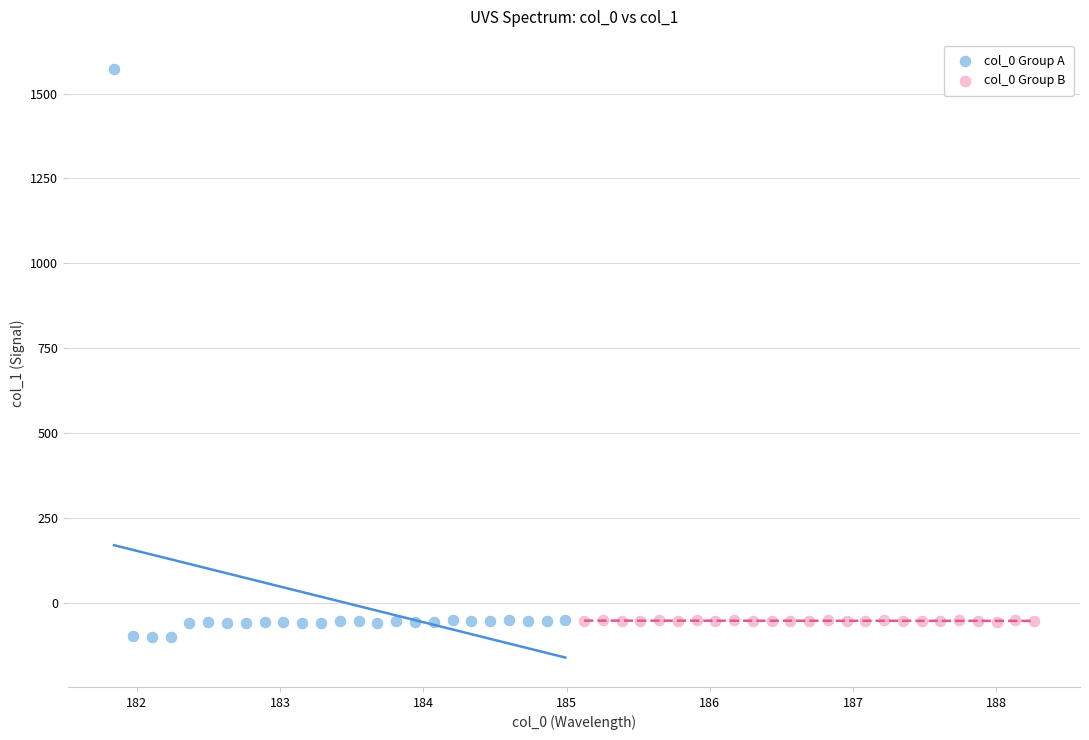

Which series has the widest spread of Y values?

col_0 Group A